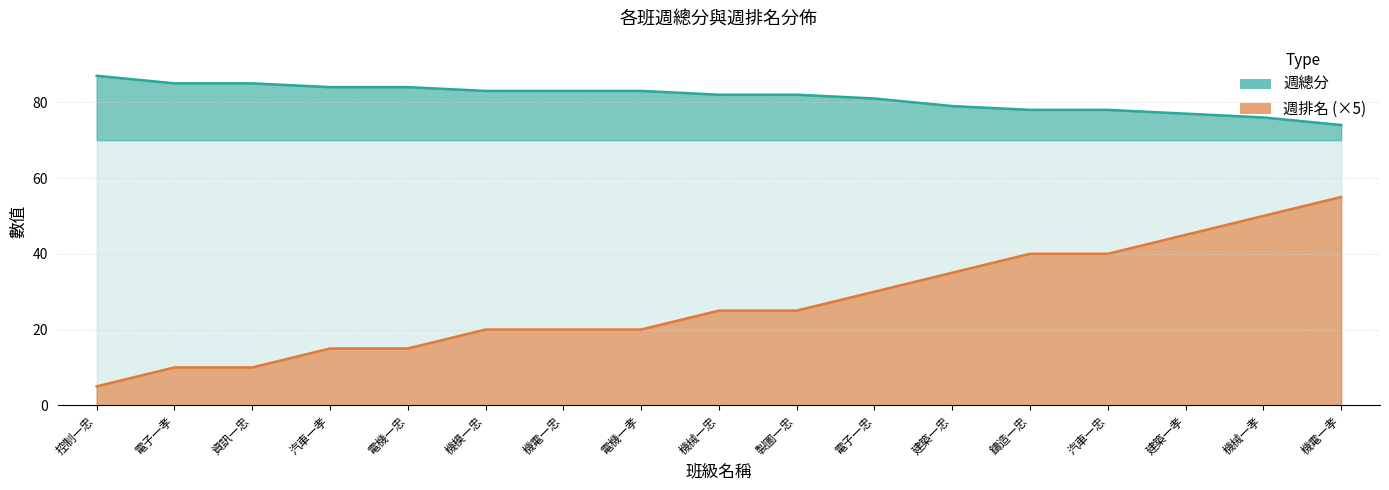

Count the 週排名 values in the range 15 to 40.

11